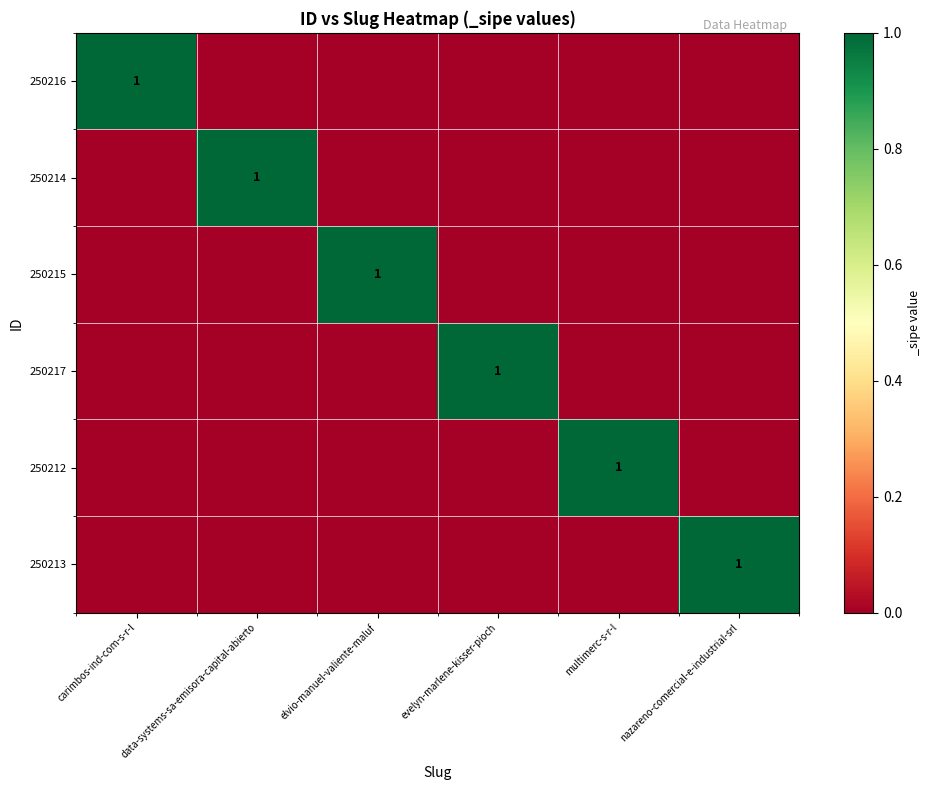

How many series are shown in this chart?

6